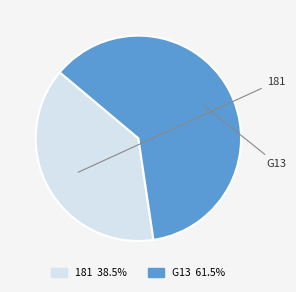

To the nearest percent, what is the average slice percentage?

50%